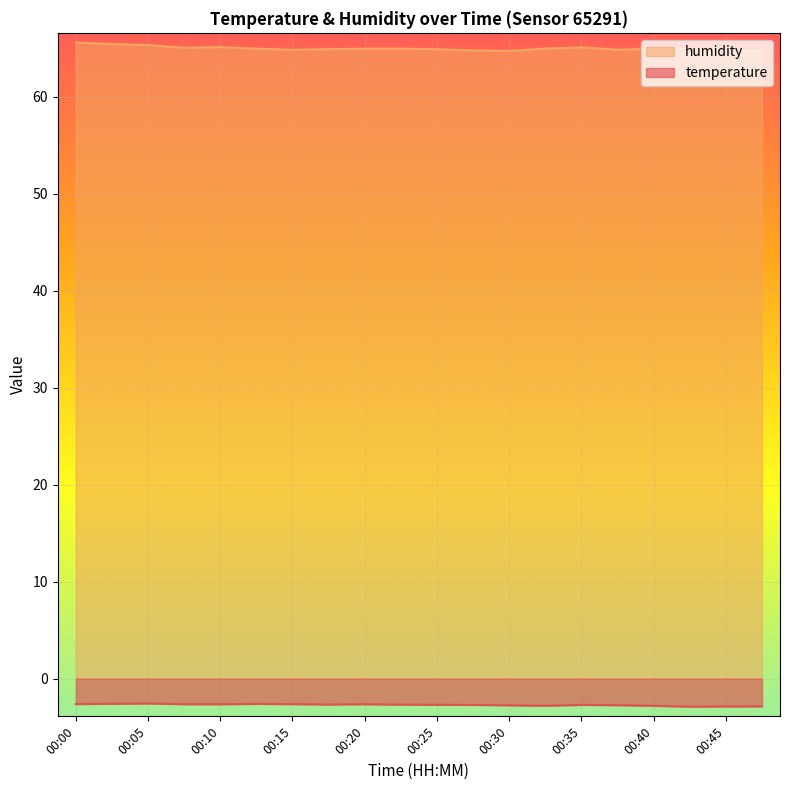

True or false: humidity and temperature intersect in this chart.

False